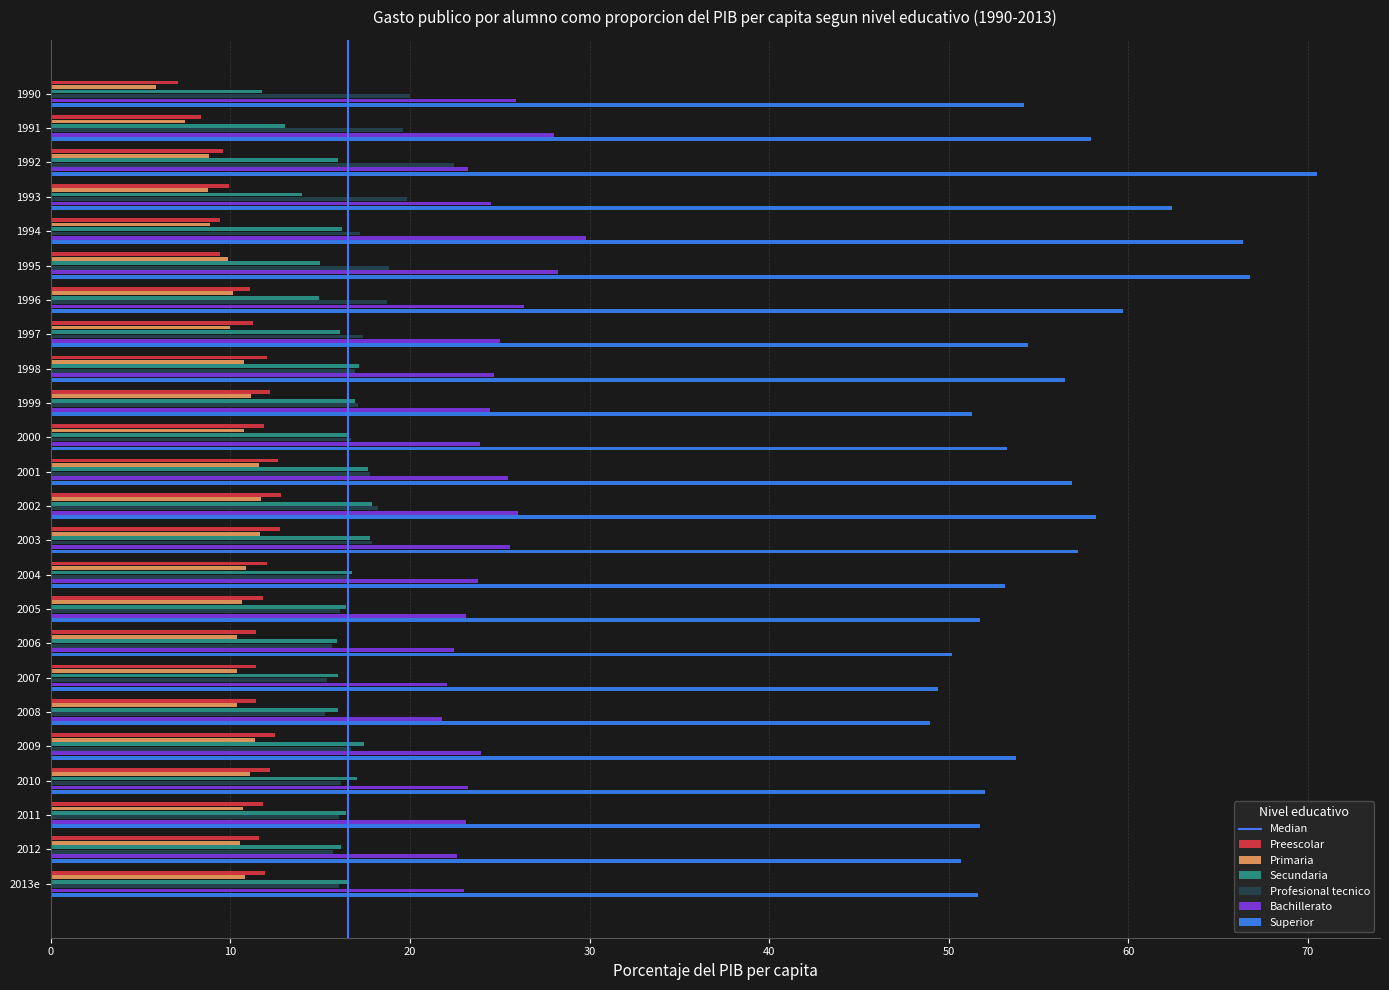

What is the average value of the Primaria series?

10.2